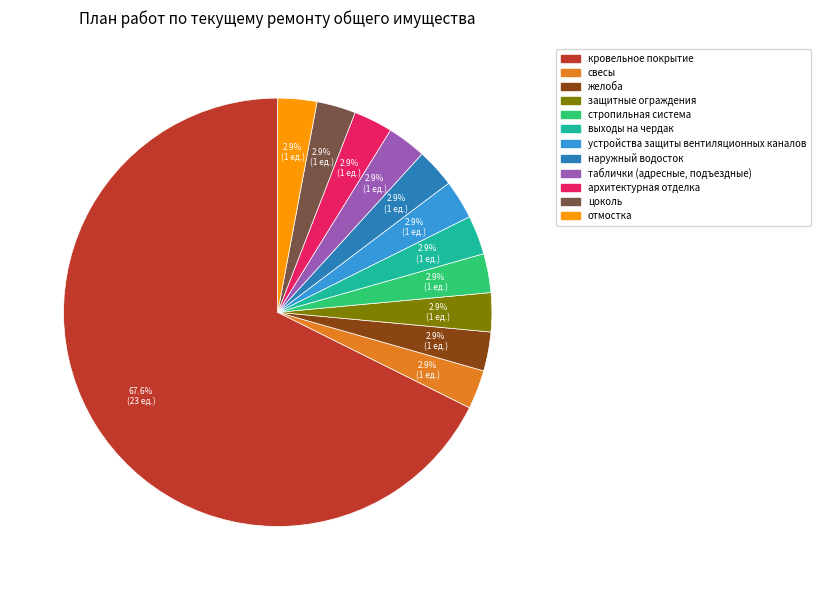

To the nearest percent, what portion does защитные ограждения represent?

3%